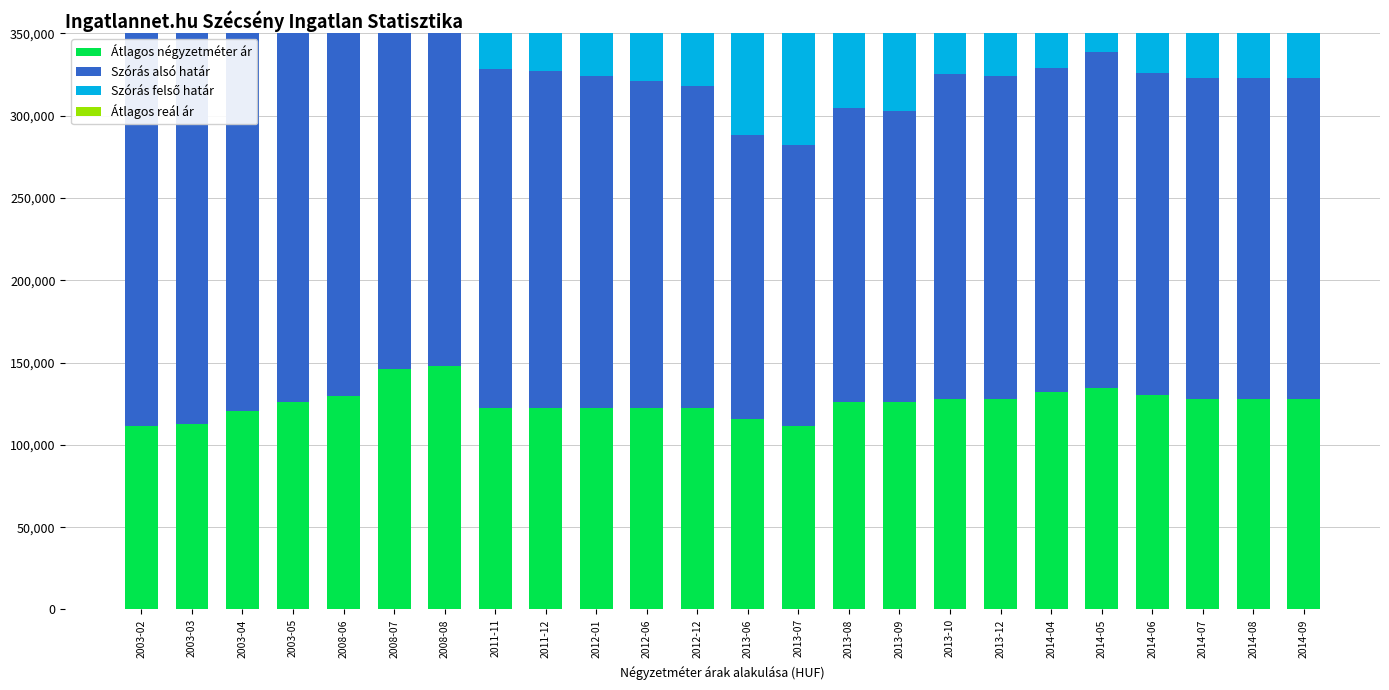

What is the sum of all Szórás alsó határ values?

5149891